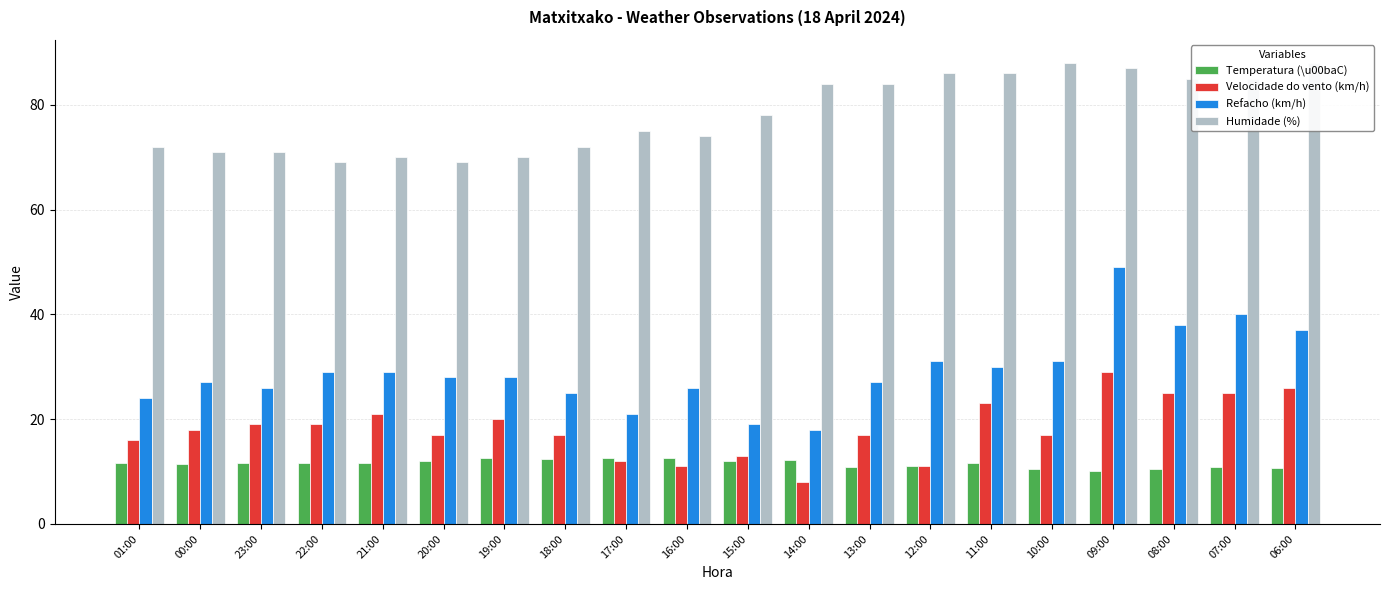

What position from the left is 20:00?

6